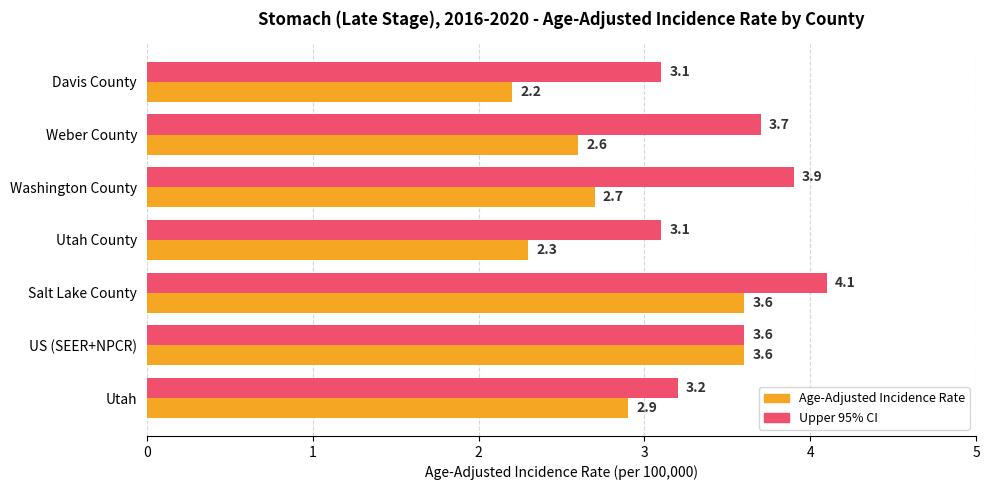

Which series has the largest range (max minus min)?

Age-Adjusted Incidence Rate